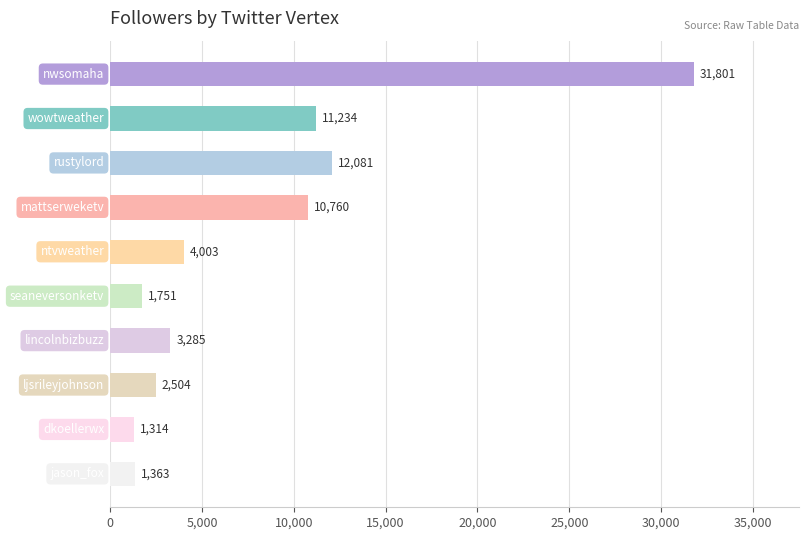

Reading top to bottom, extract all data points from this chart.

31801	11234	12081	10760	4003	1751	3285	2504	1314	1363